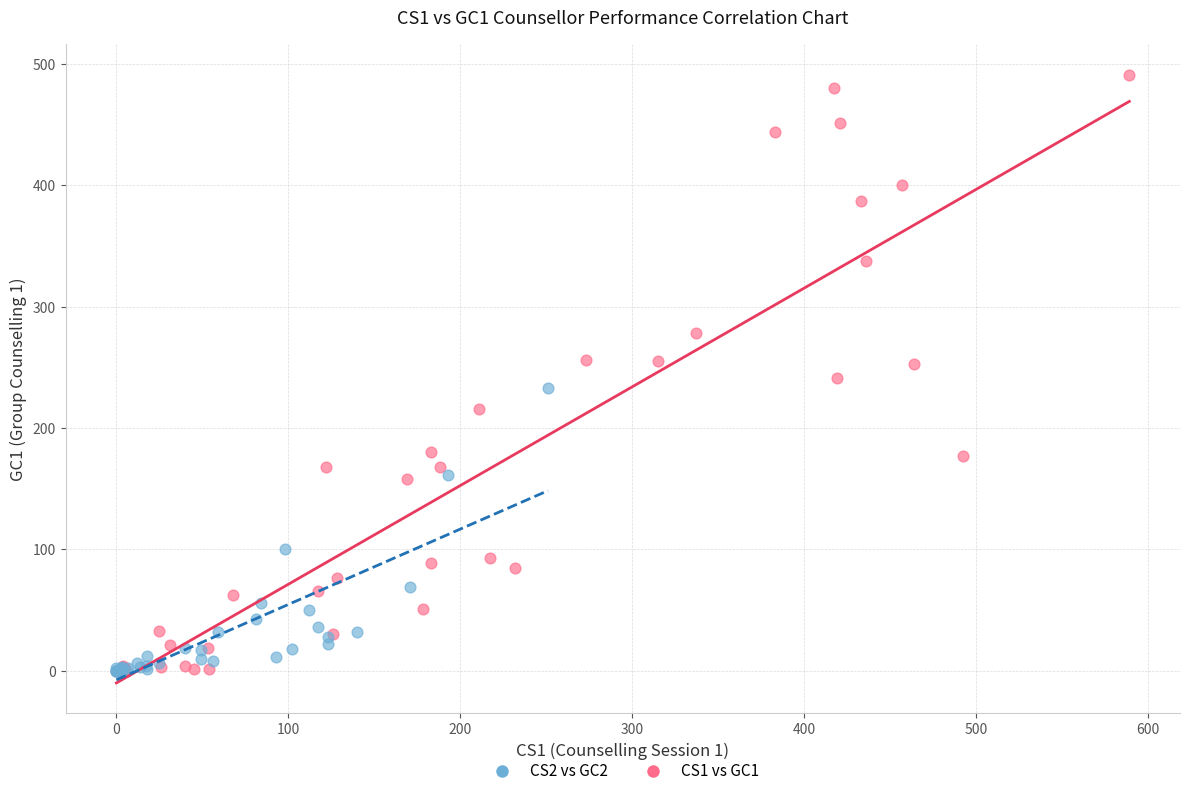

Which series contains the highest Y value?

CS1 vs GC1